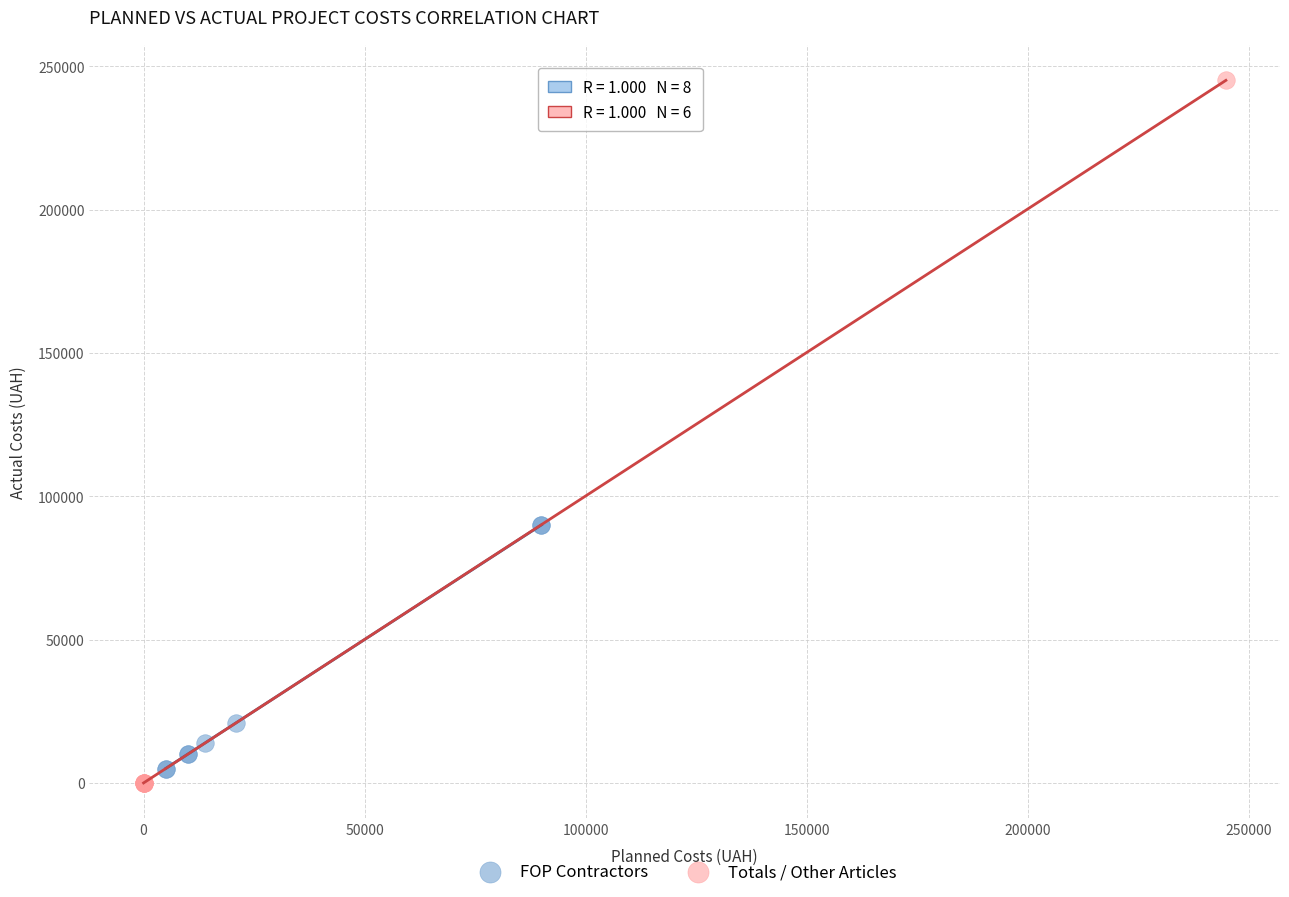

What are all the series names shown in the legend?

FOP Contractors, Totals / Other Articles